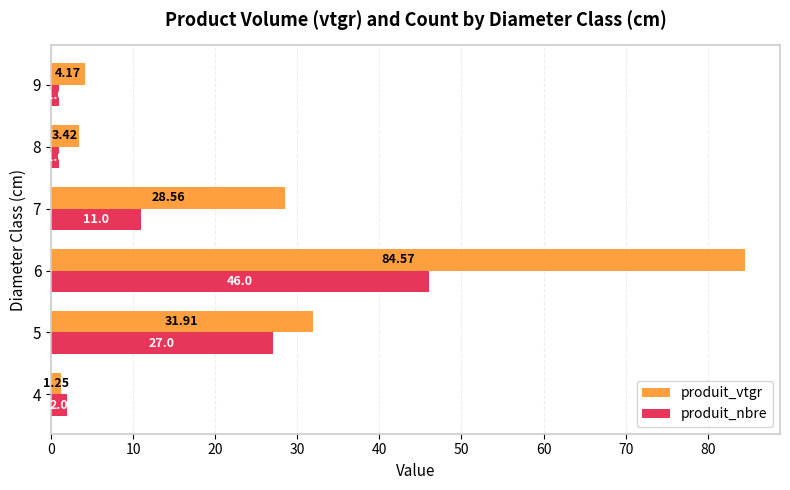

Which series has the largest range (max minus min)?

produit_vtgr